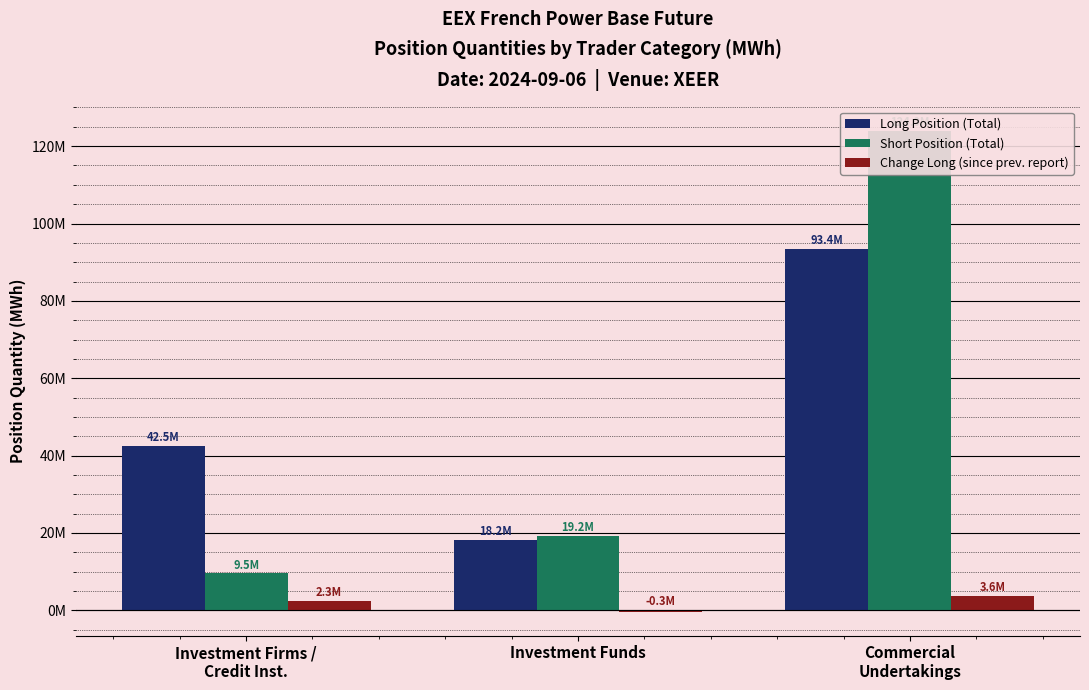

Is the value of Short Position (Total) at Commercial
Undertakings greater than the value of Change Long (since prev. report) at Commercial
Undertakings?

Yes